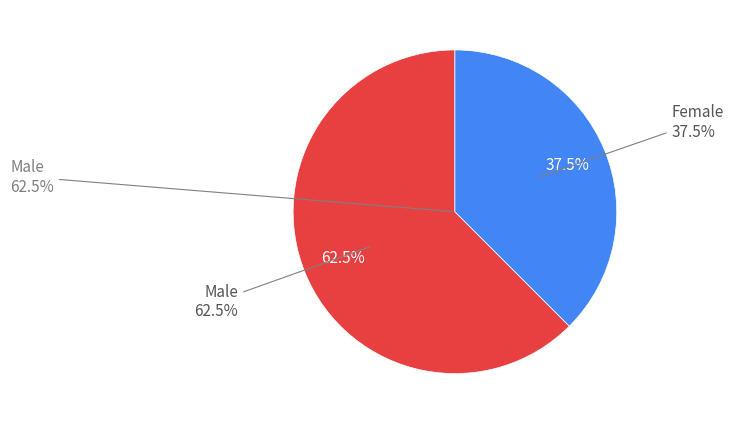

What is the total percentage of Female and Male?

100.0%